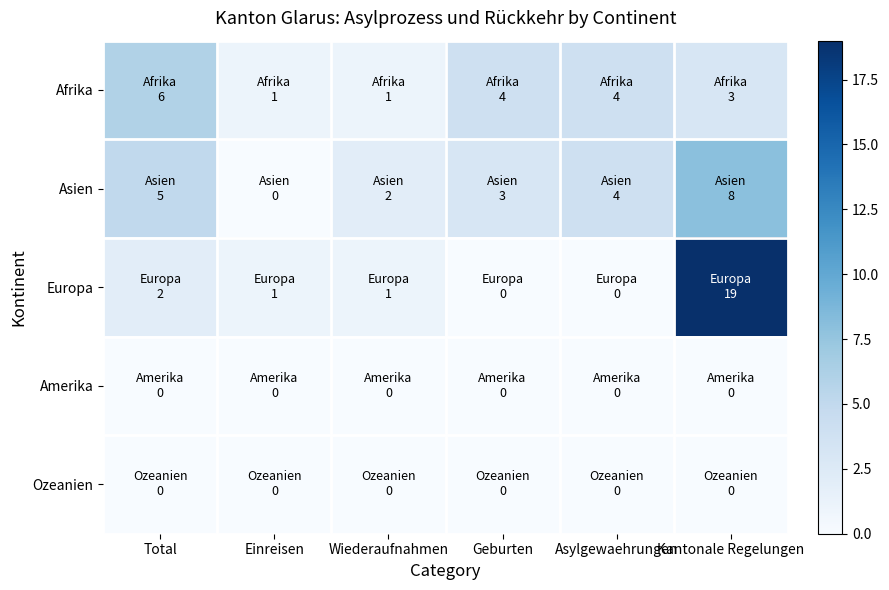

Which series has the largest total across all categories?

Europa